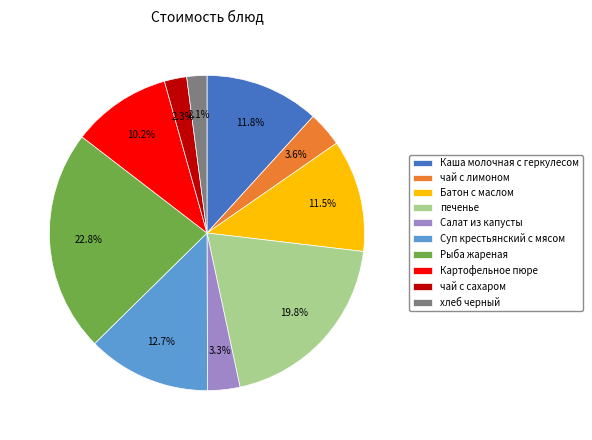

Between печенье and чай с лимоном, which is larger?

печенье